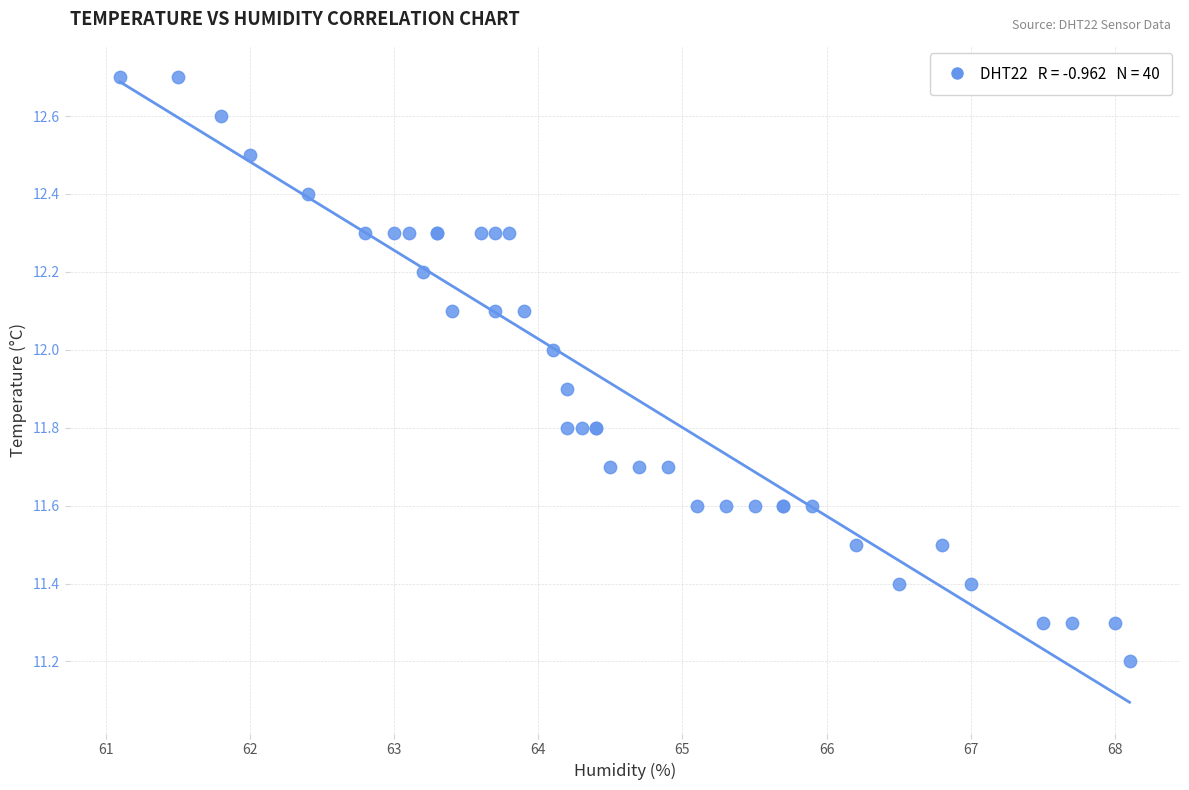

What Y value in the scatter plot is closest to 11?

11.2